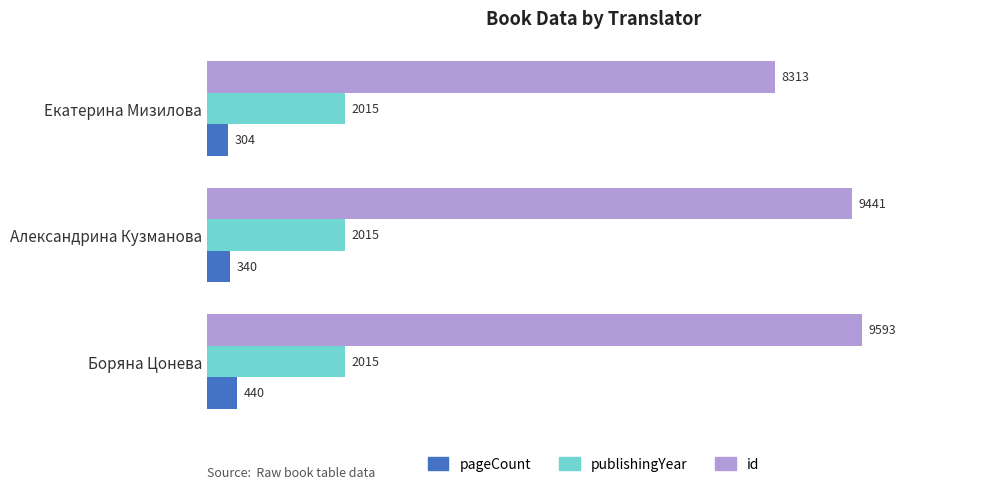

Rank the series by their maximum value, from highest to lowest.

id, publishingYear, pageCount